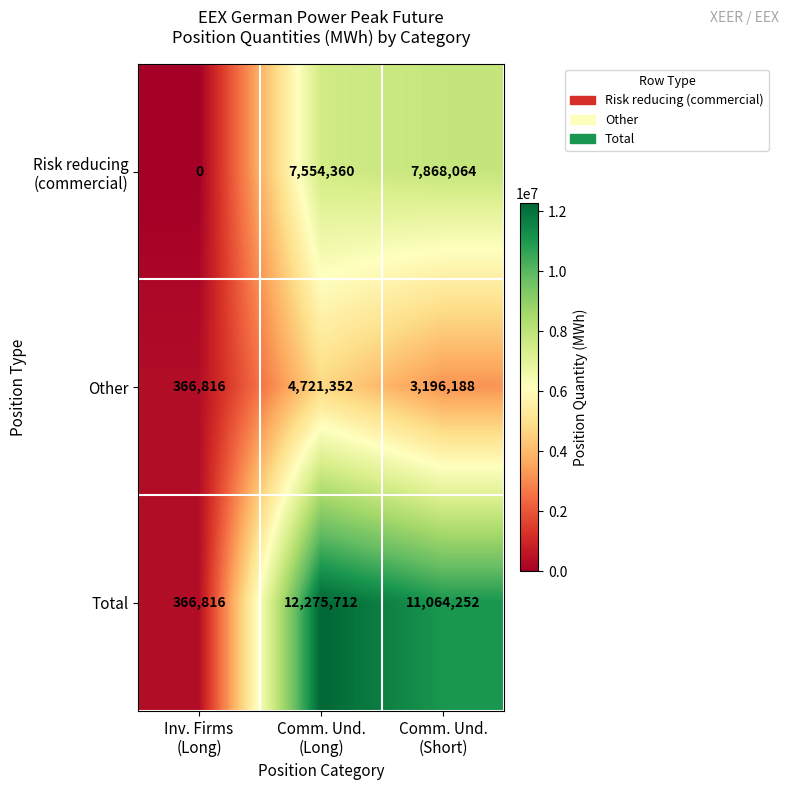

How many Total values are between 366816 and 12275712?

3